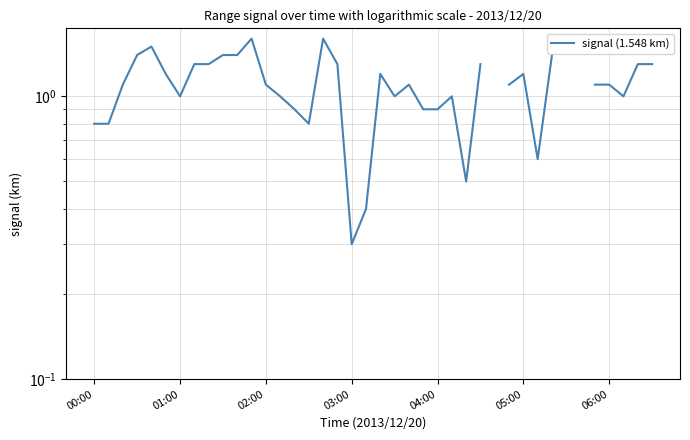

What position from the right is 15?

25